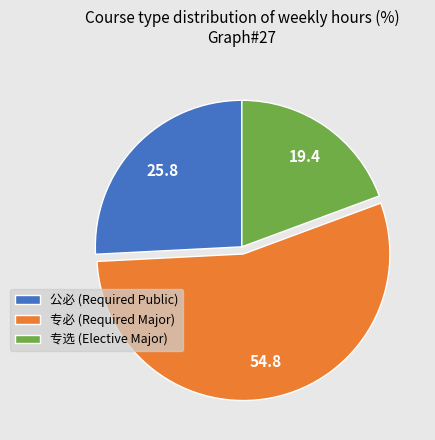

How many slices are in this pie chart?

3